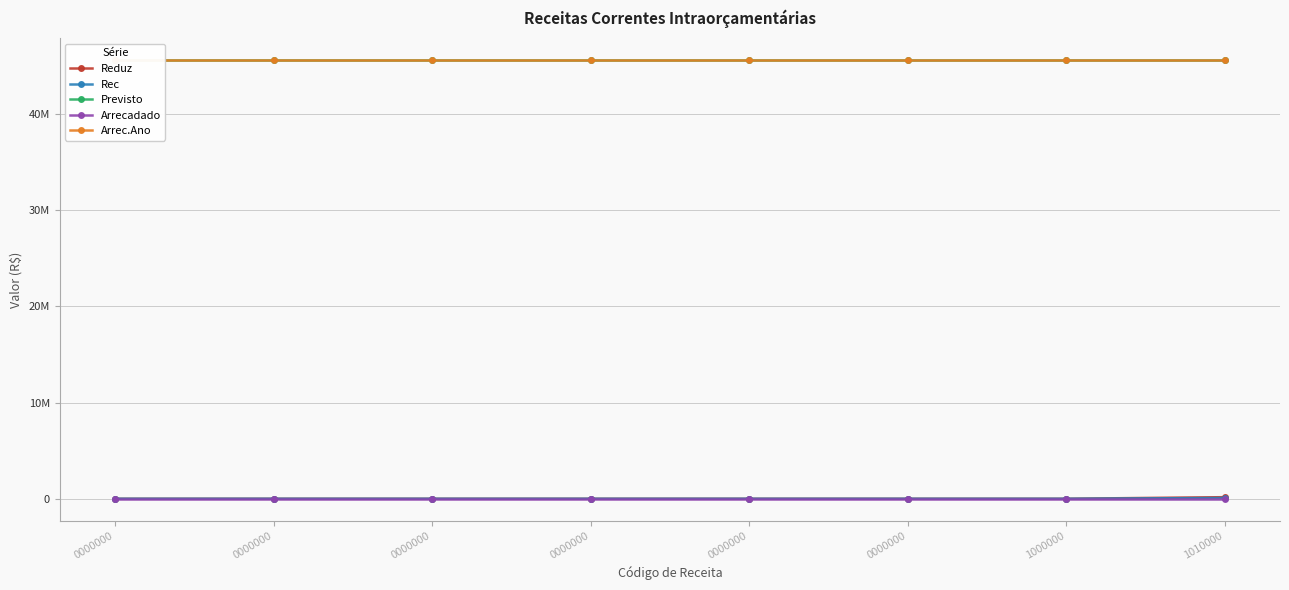

Which series has the largest total across all categories?

Previsto